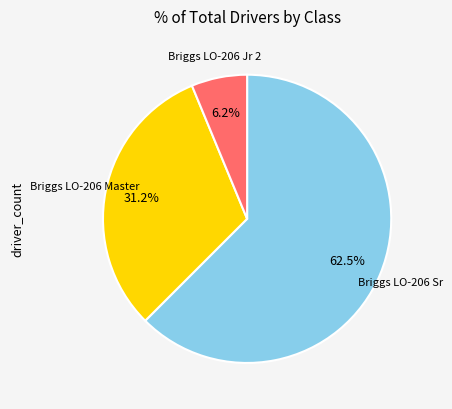

What percentage is the Briggs LO-206 Jr 2 slice, to the nearest percent?

6%